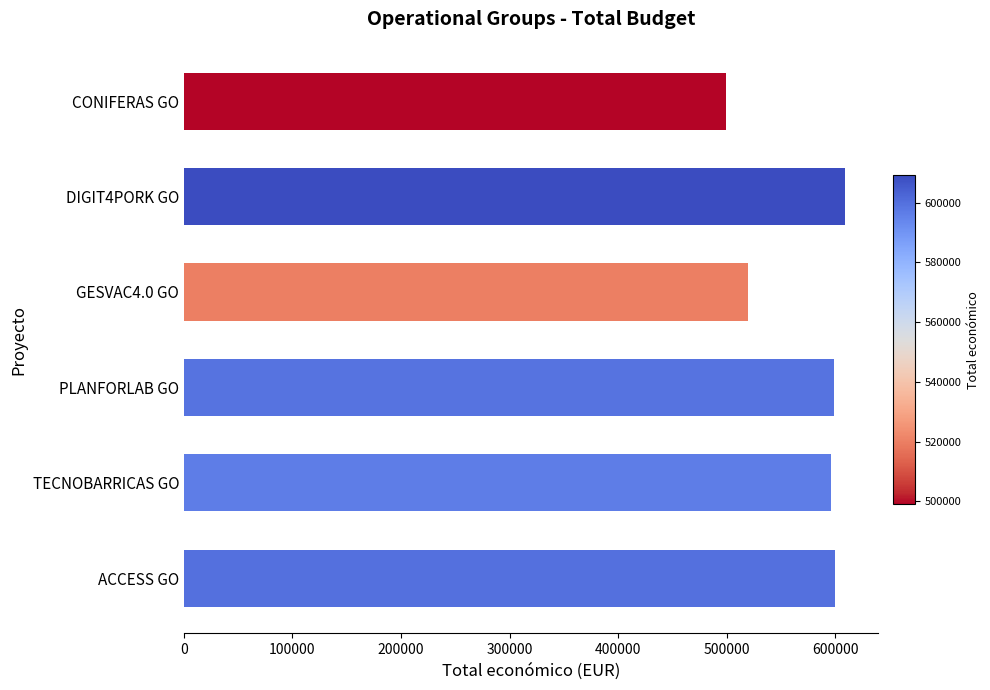

The value at DIGIT4PORK GO is 609206. True or false?

True